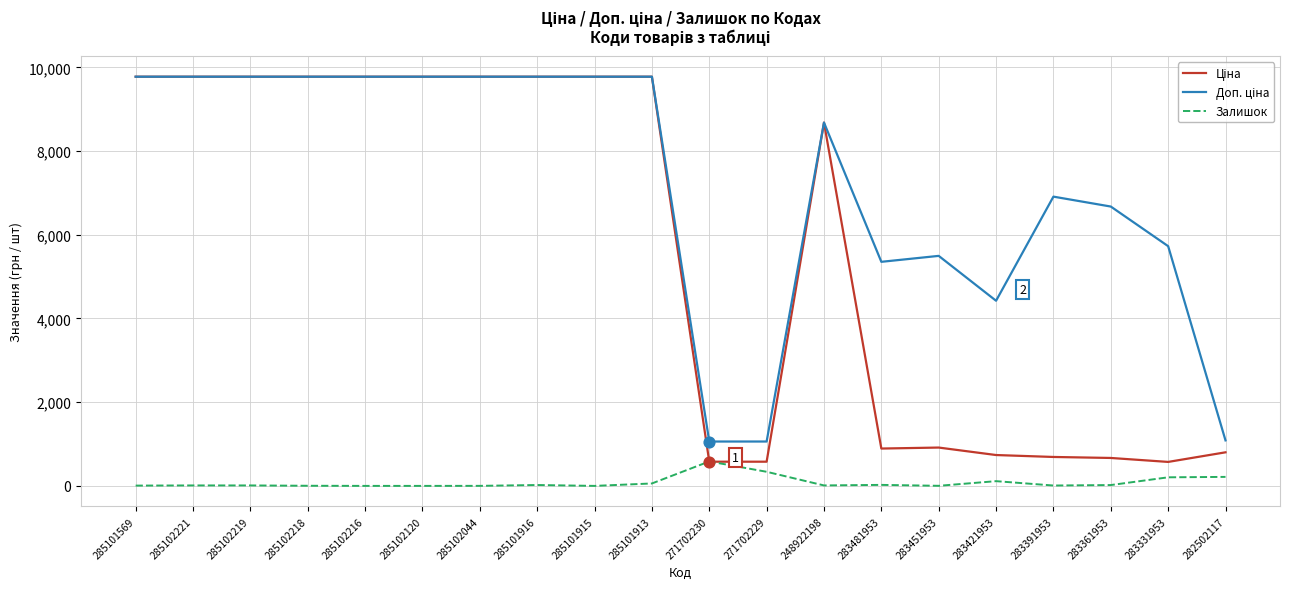

What is the difference between the highest and lowest values at 285102120?

9775.5